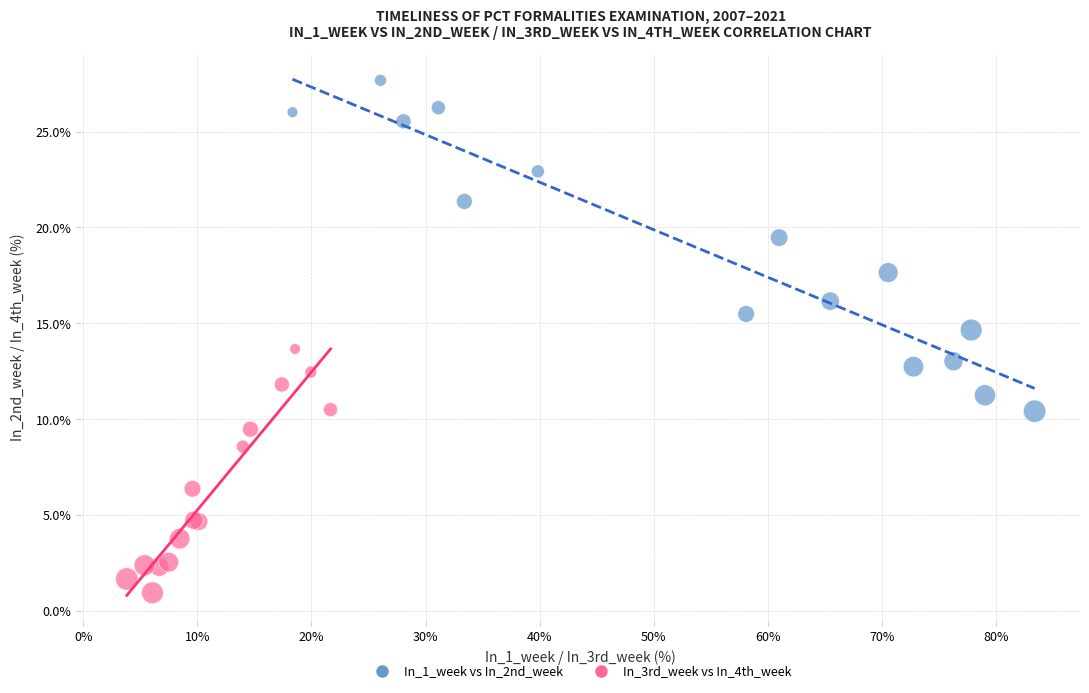

Which series has the widest spread of Y values?

In_1_week vs In_2nd_week